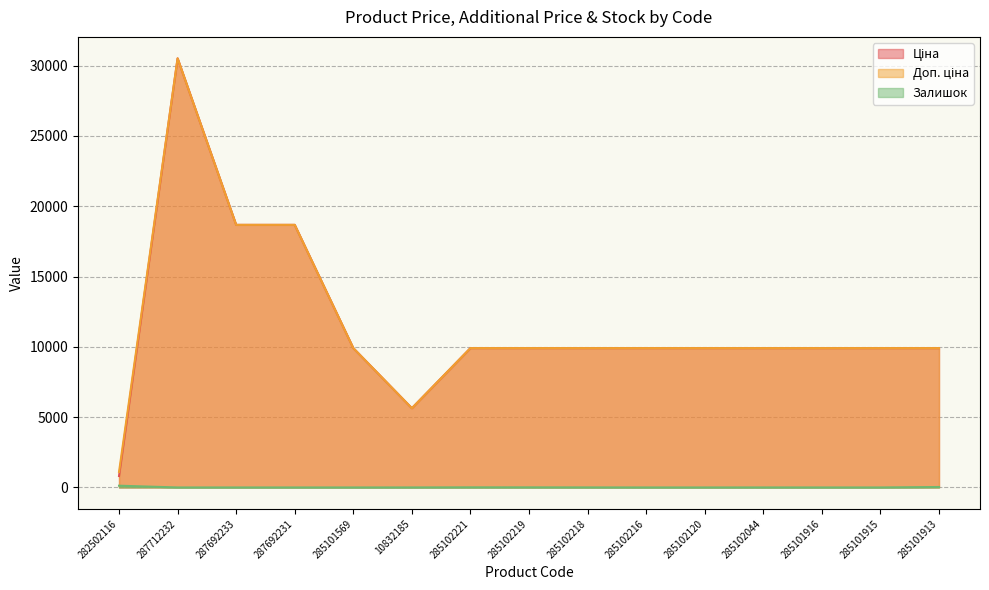

What is the label of the 1st point from the left?

282502116